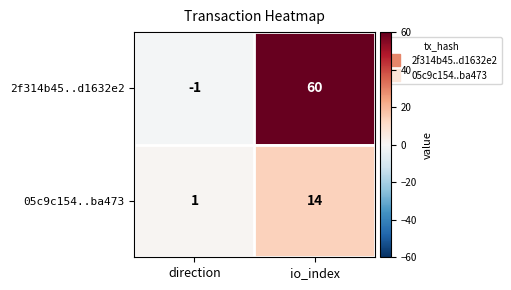

Rank the series at io_index from lowest to highest value.

05c9c154..ba473, 2f314b45..d1632e2